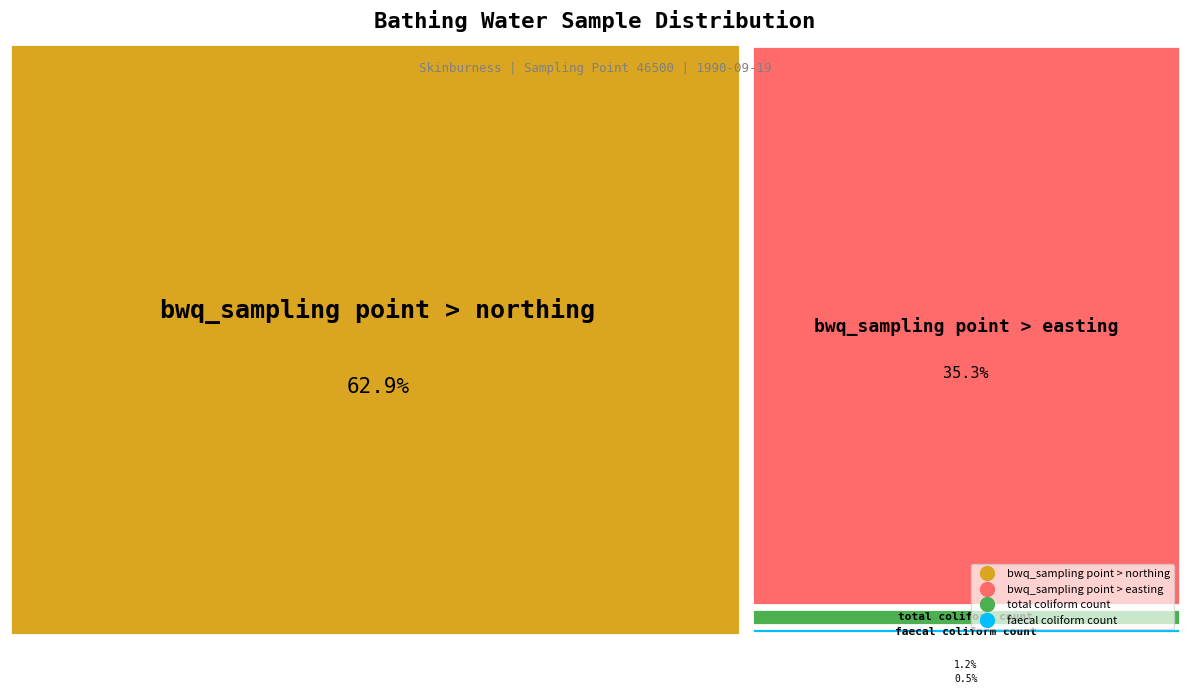

Is total coliform count the majority of the pie?

No